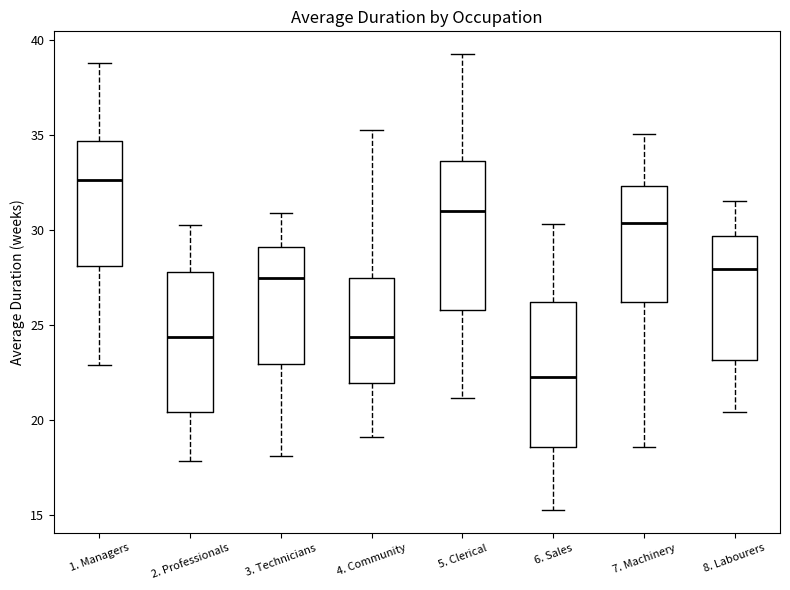

Reading left to right, read every box against the y-axis: the position of its median line, the range the box covers, and the ends of its whiskers. The values are not printed on the chart, so give them approximately, as read against the axis.

1. Managers: median 32.5, box 28.0 to 34.5, whiskers 23.0 to 39.0
2. Professionals: median 24.5, box 20.5 to 28.0, whiskers 18.0 to 30.0
3. Technicians: median 27.5, box 23.0 to 29.0, whiskers 18.0 to 31.0
4. Community: median 24.5, box 22.0 to 27.5, whiskers 19.0 to 35.5
5. Clerical: median 31.0, box 26.0 to 33.5, whiskers 21.0 to 39.5
6. Sales: median 22.0, box 18.5 to 26.0, whiskers 15.0 to 30.5
7. Machinery: median 30.5, box 26.0 to 32.5, whiskers 18.5 to 35.0
8. Labourers: median 28.0, box 23.0 to 29.5, whiskers 20.5 to 31.5